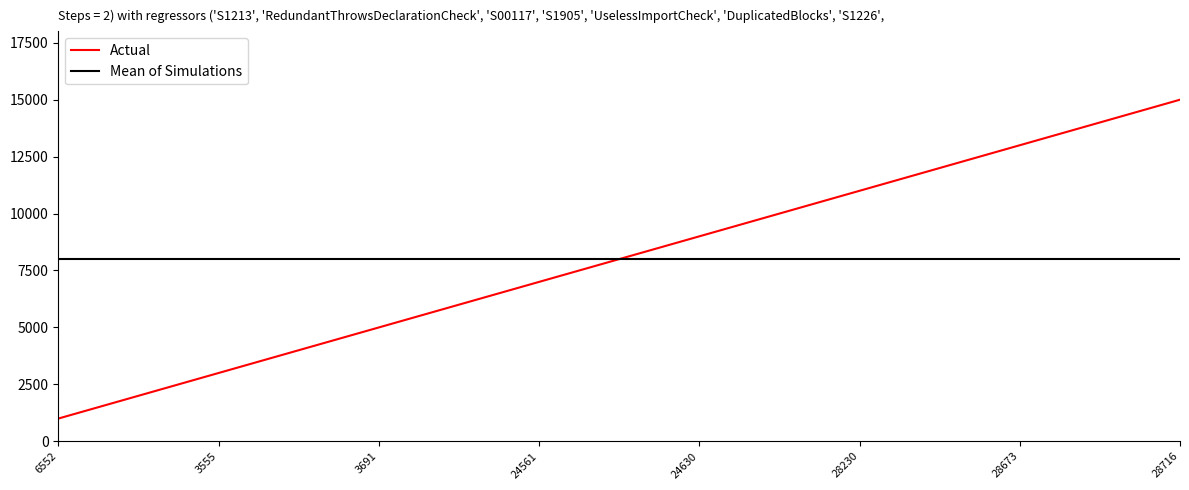

Which series has the widest spread of values?

Actual